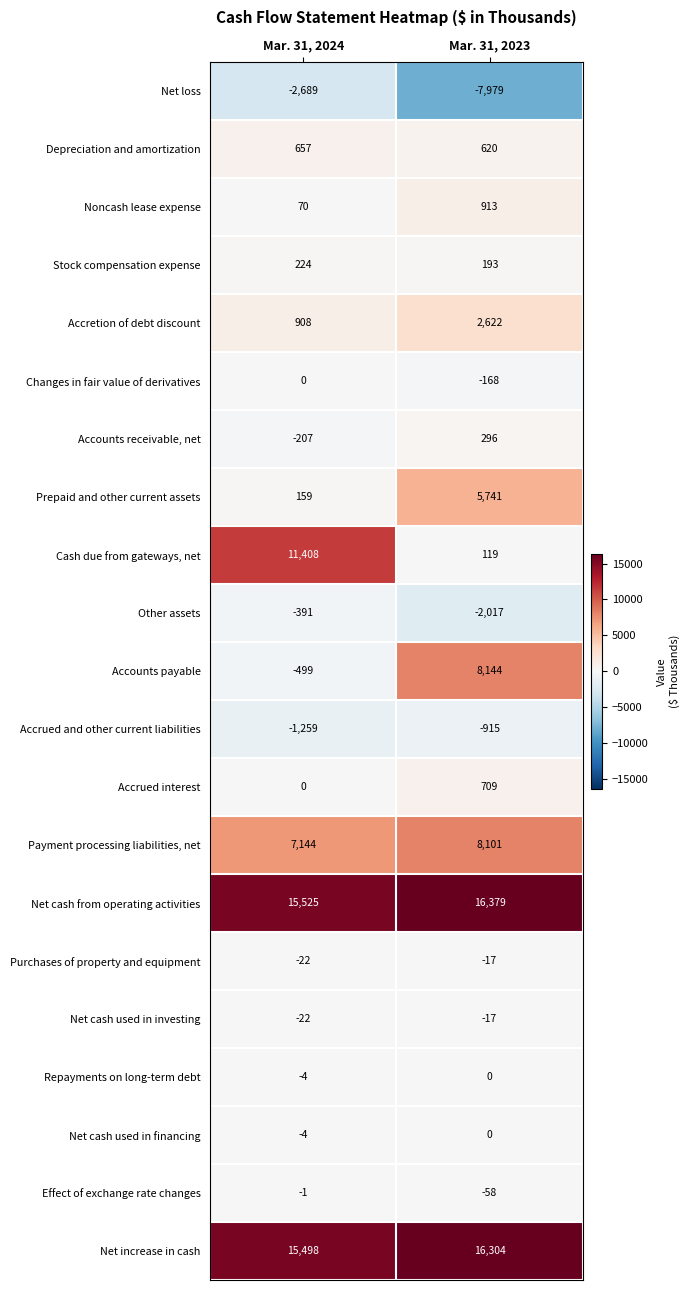

What is the maximum value shown in the chart?

16379